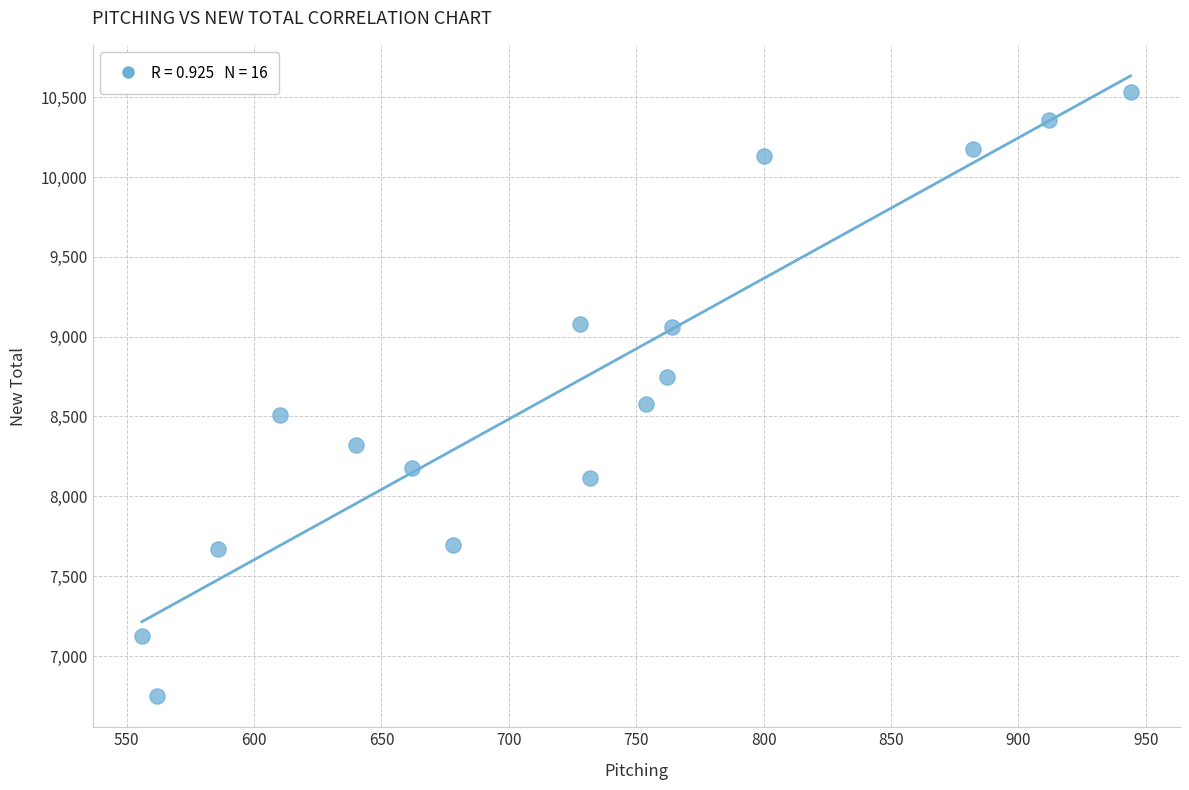

What is the range of Y values (max minus min)?

3782